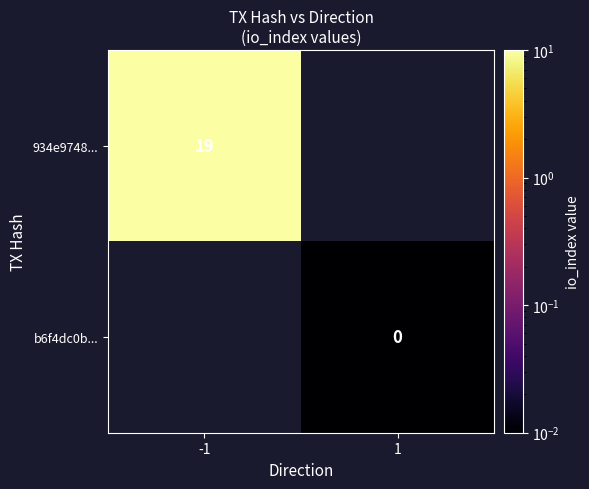

True or false: 934e9748... has a value of 32 at -1.

False